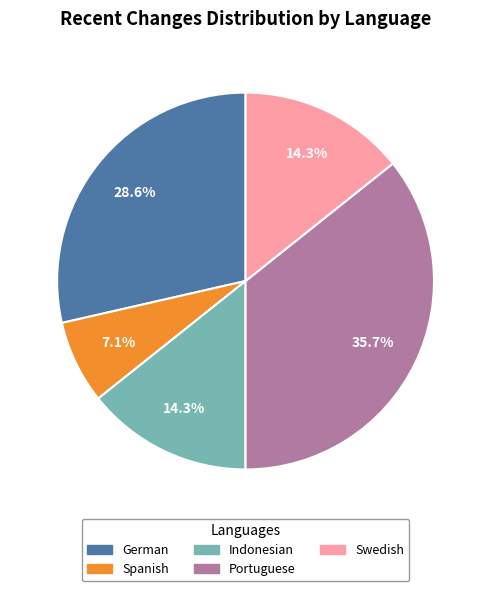

Is there a majority slice in this chart?

No